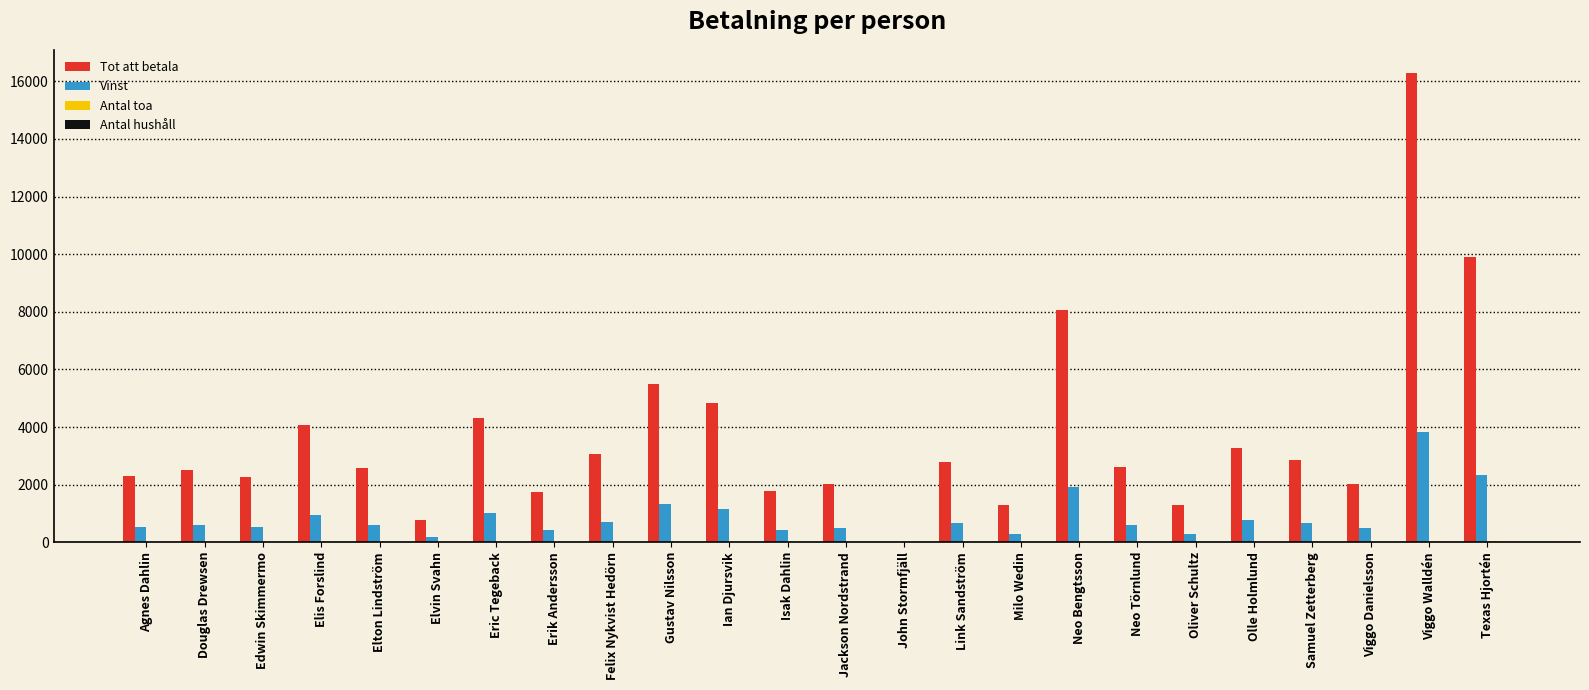

What is the greatest value displayed?

16280